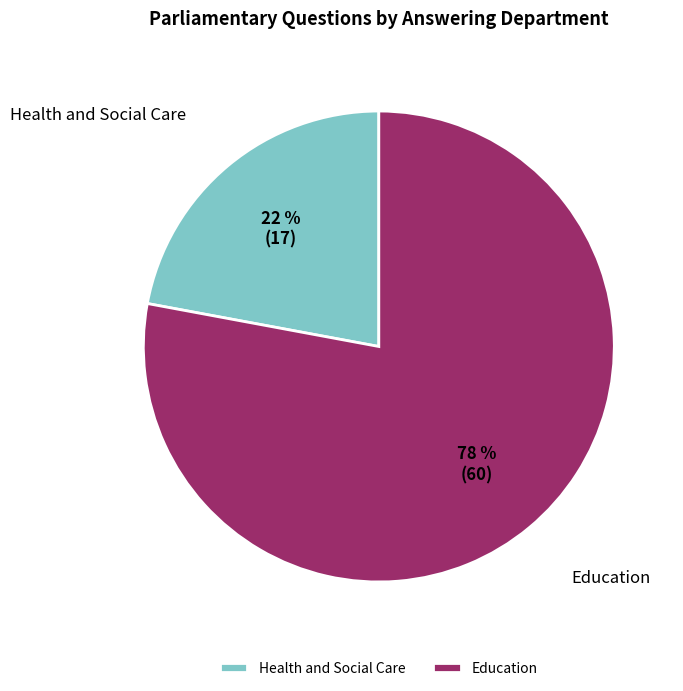

To the nearest percent, what is the average slice percentage?

50%